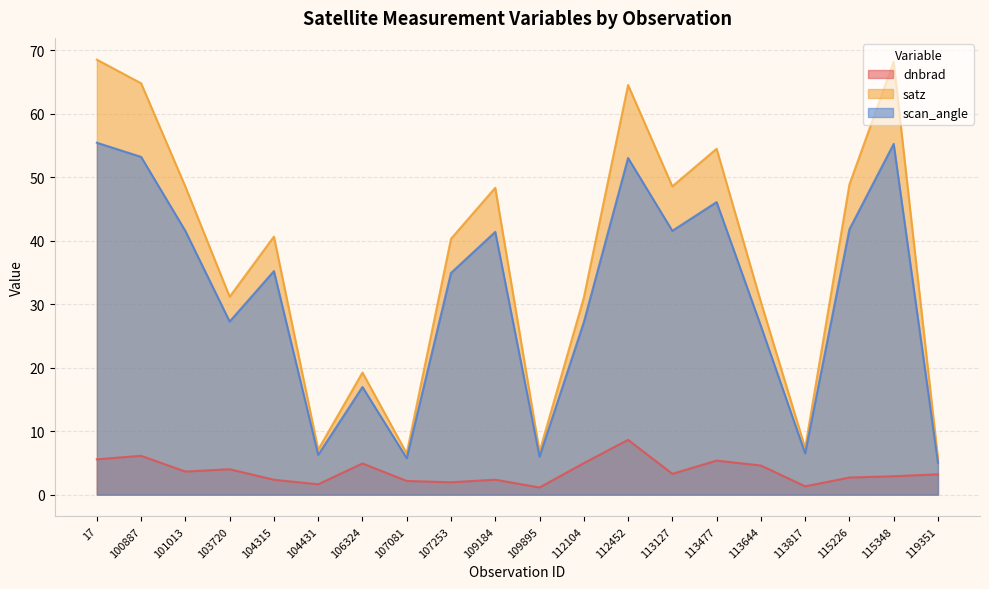

Read the scan_angle value at 113127.

41.6